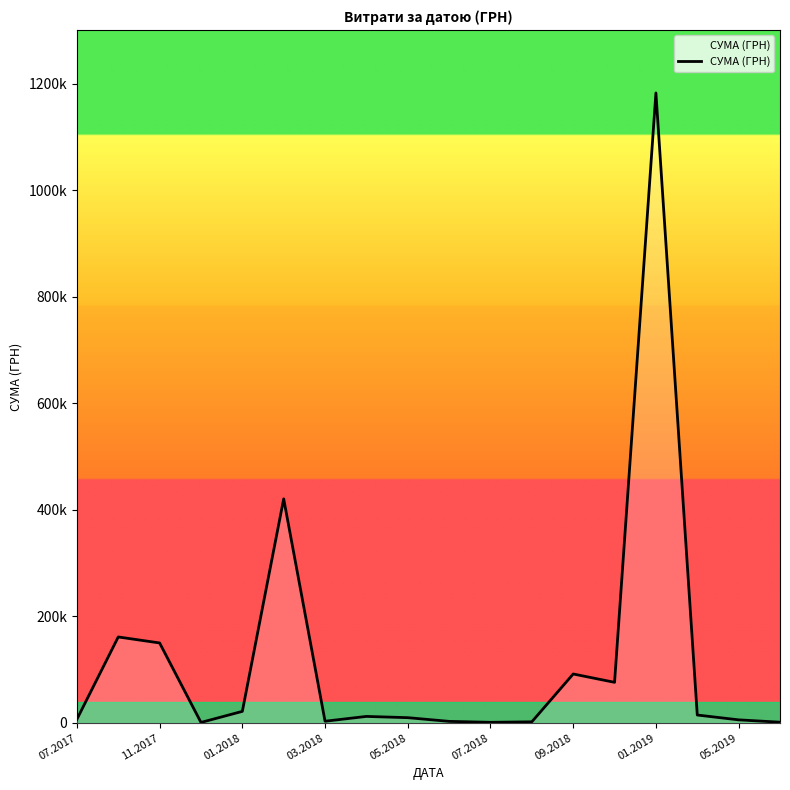

Does the chart display data point markers on the line(s)?

No